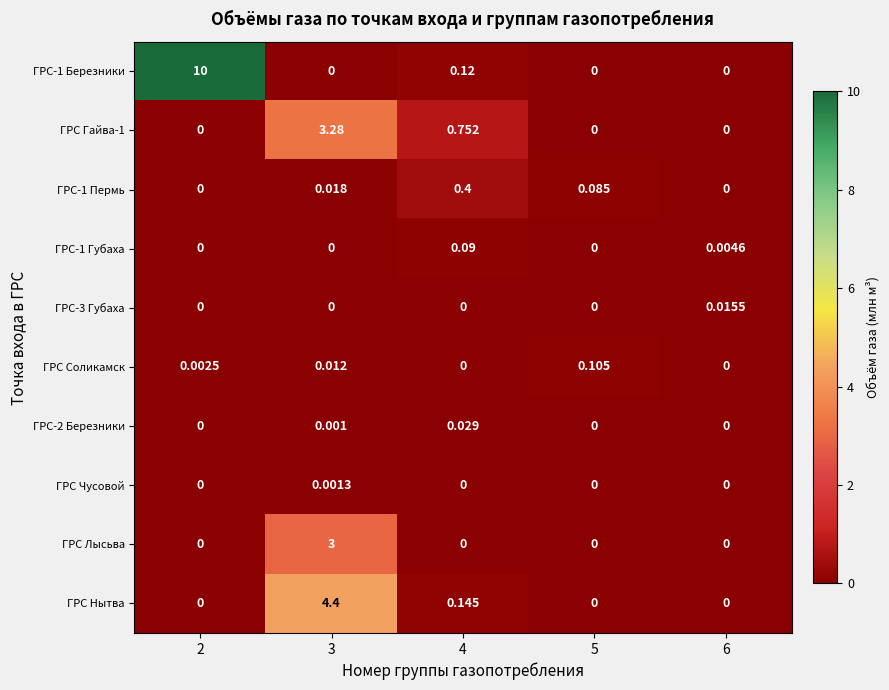

Is the value of ГРС-2 Березники at 3 greater than the value of ГРС-1 Березники at 3?

Yes